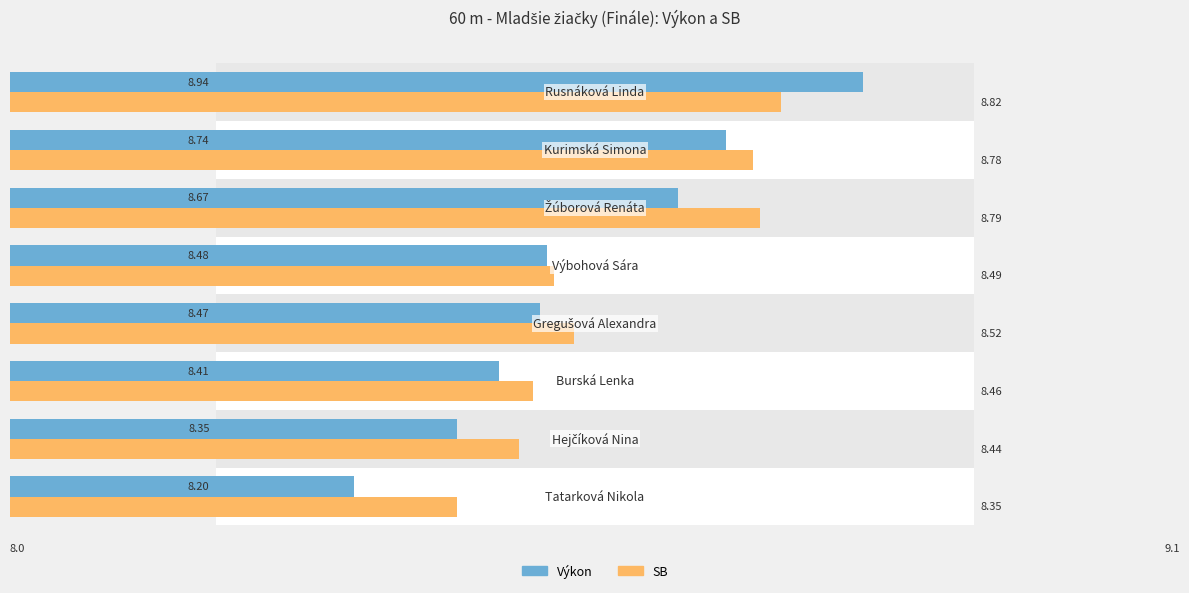

Is the value of Výkon at 7.6 greater than the value of SB at 8.2?

No